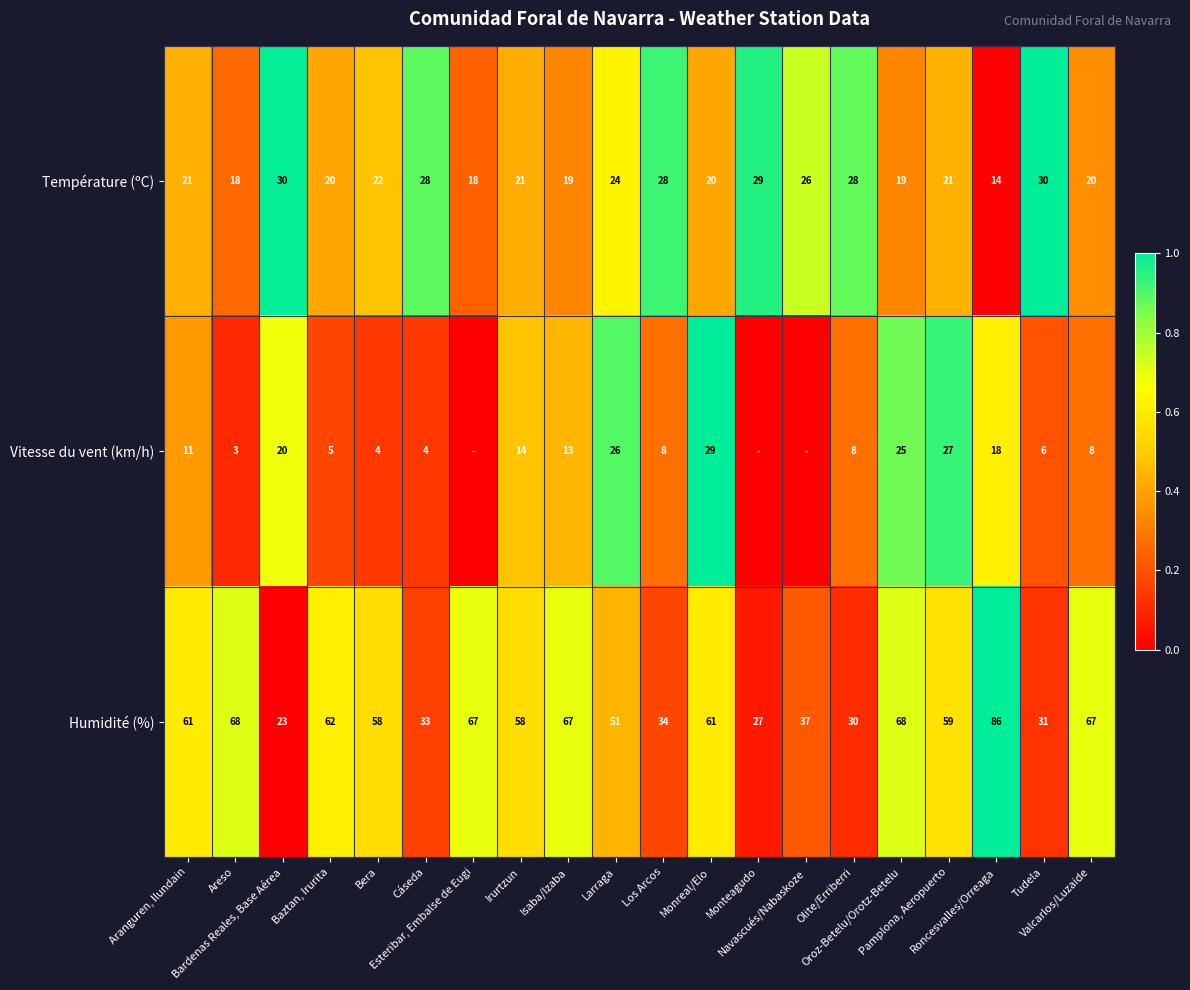

What is the difference between the maximum and second lowest values in the Humidité (%) series?

59